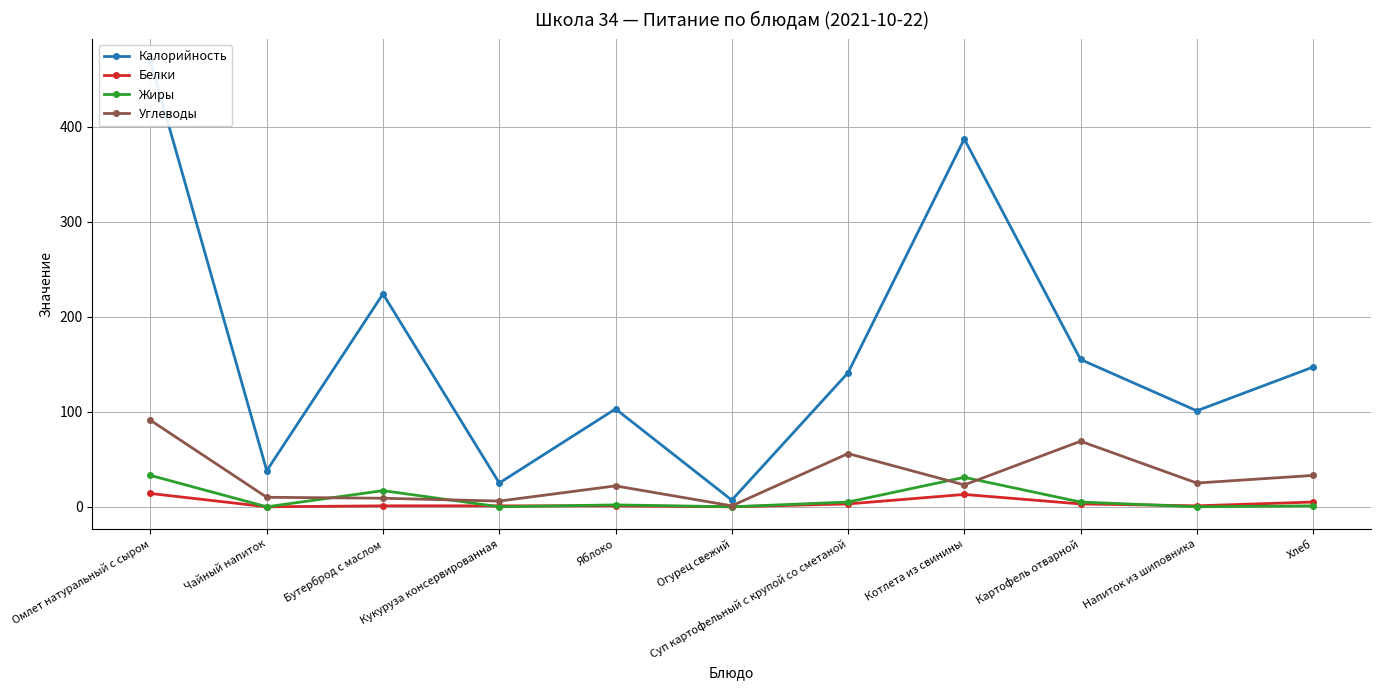

What is the total value across all series at Бутерброд с маслом?

251